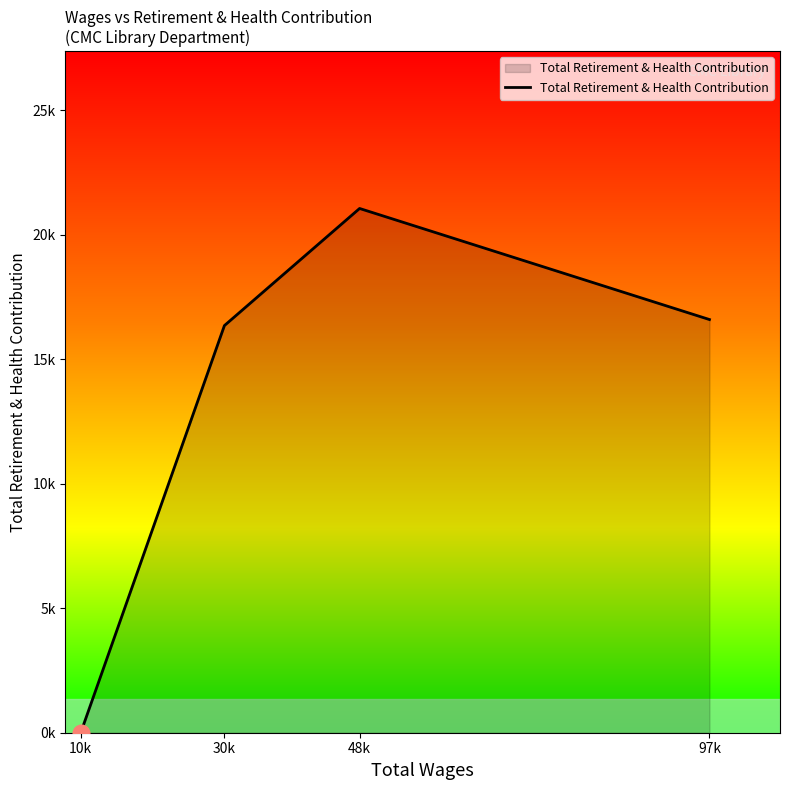

What is the change in value from 48k to 97k?

-4461